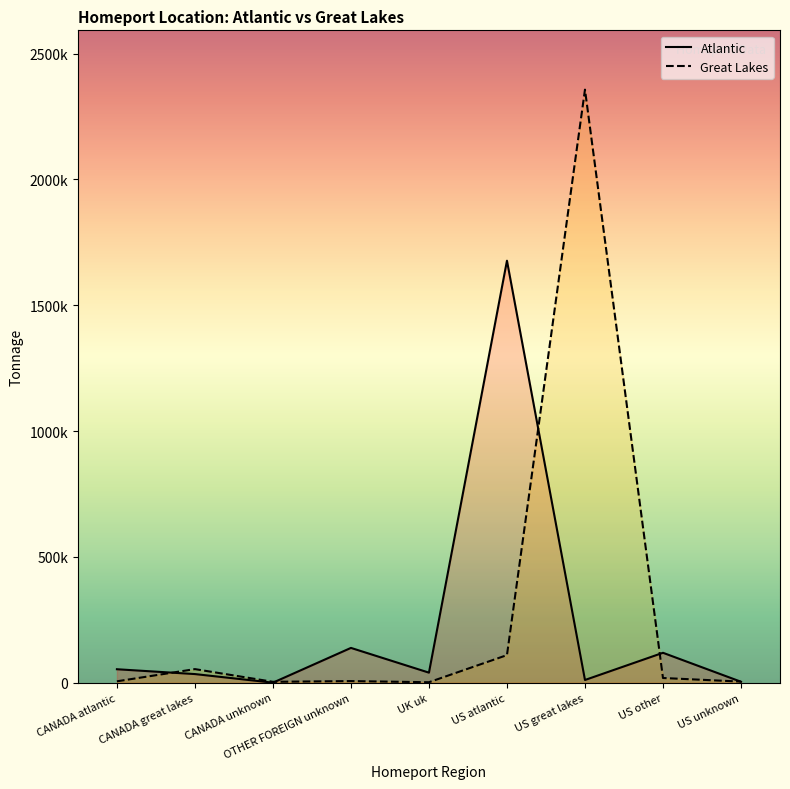

What position from the right is US unknown?

1